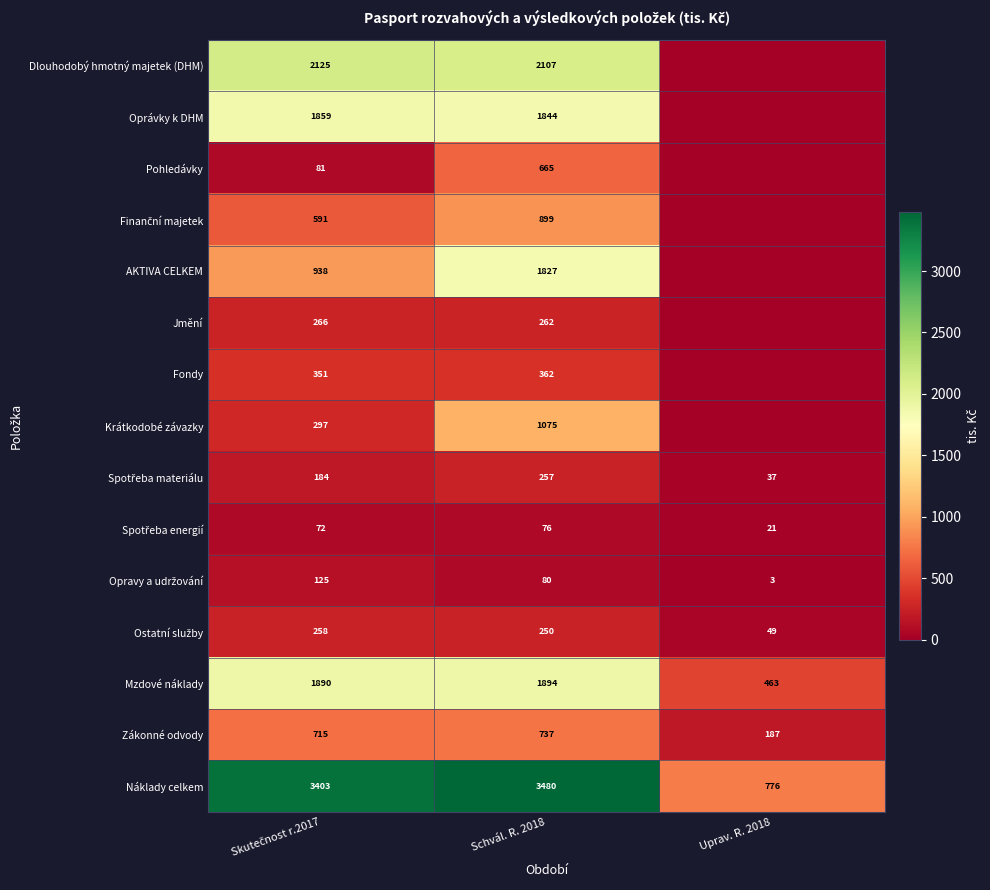

At how many categories does at least one series exceed 194?

3